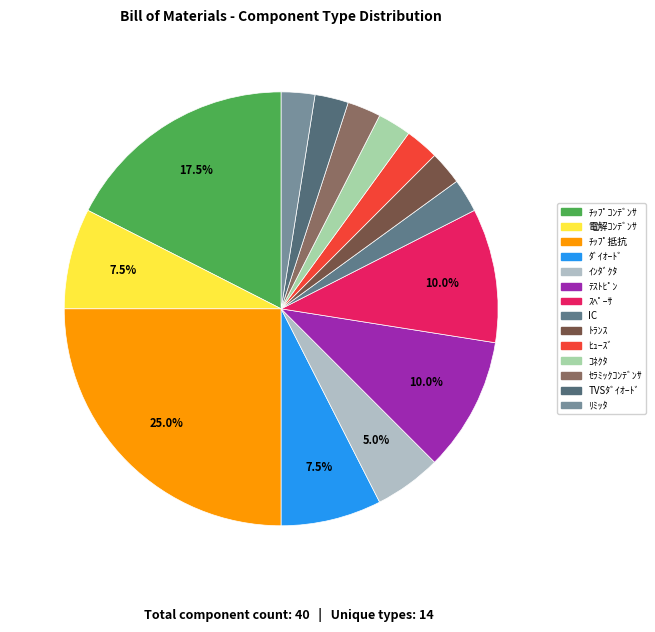

To the nearest percent, what is the combined percentage of ｺﾈｸﾀ and IC?

5%